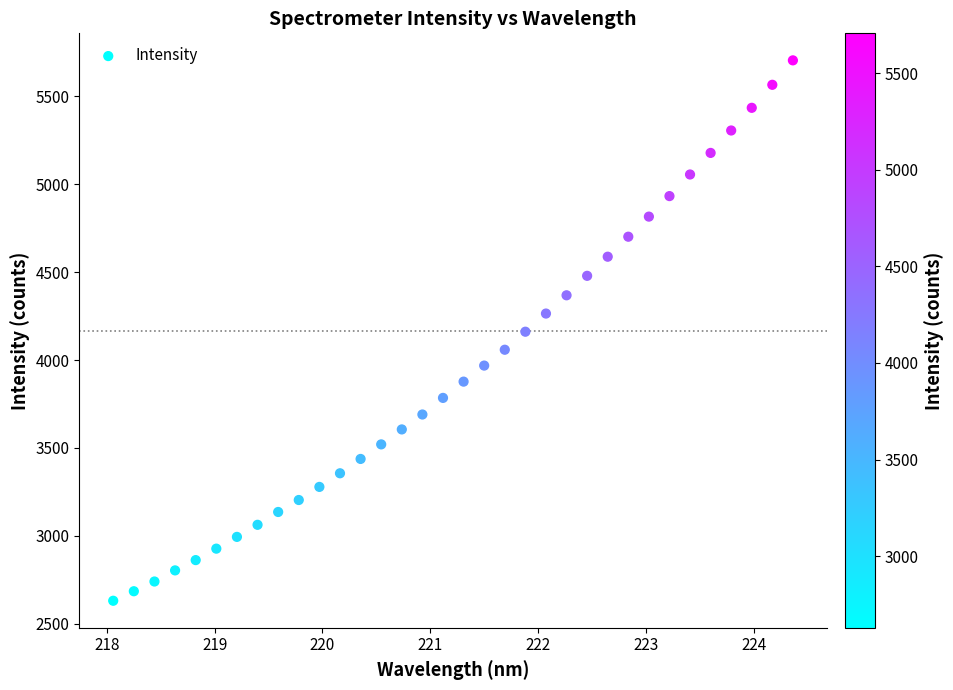

What is the range of Y values (max minus min)?

3075.3